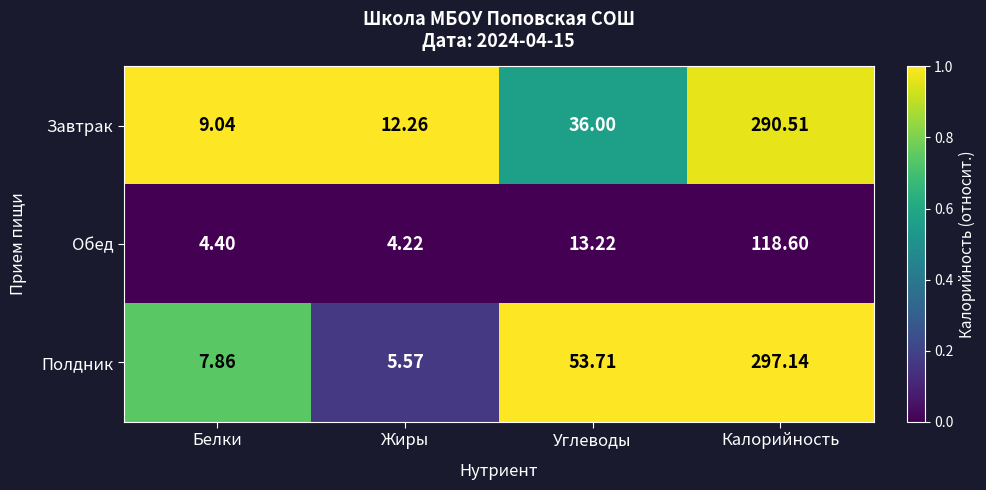

Is the value of Полдник at Калорийность greater than the value of Обед at Белки?

Yes